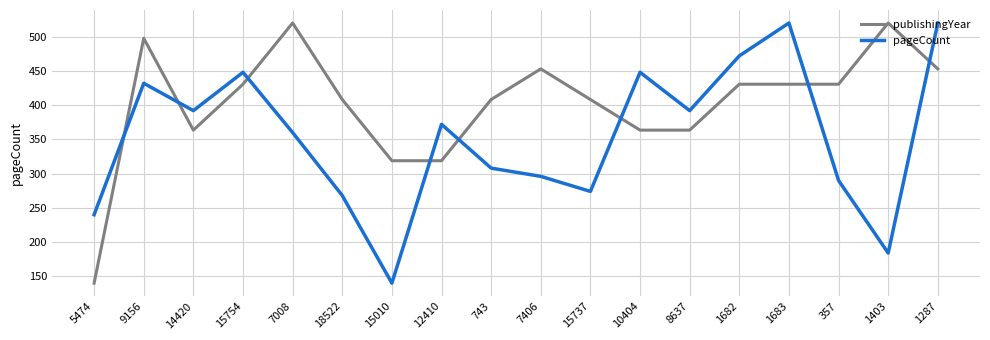

Which series has the largest total across all categories?

publishingYear